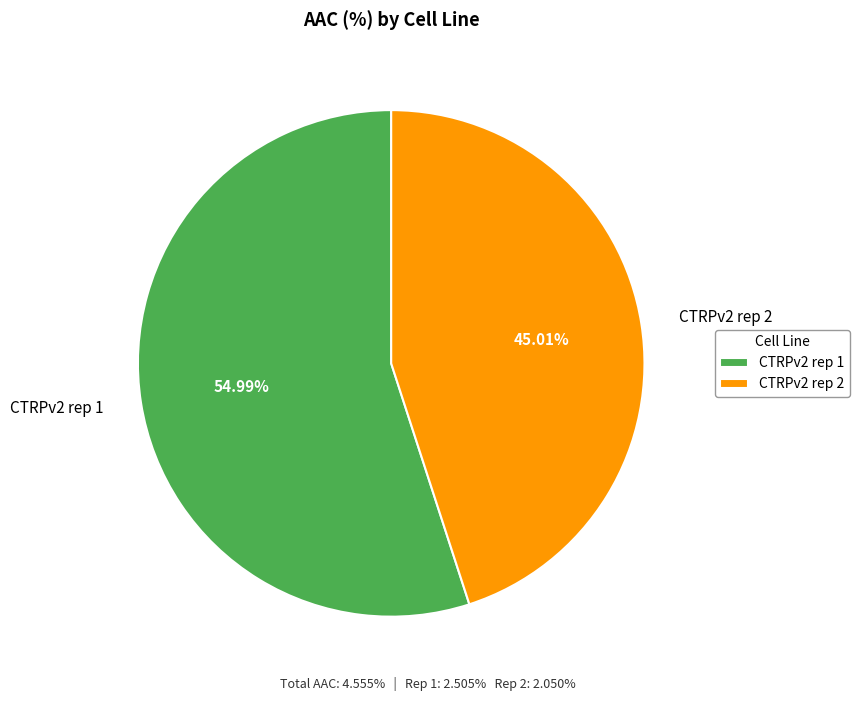

Is the sum of CTRPv2 rep 2 and CTRPv2 rep 1 greater than half?

Yes